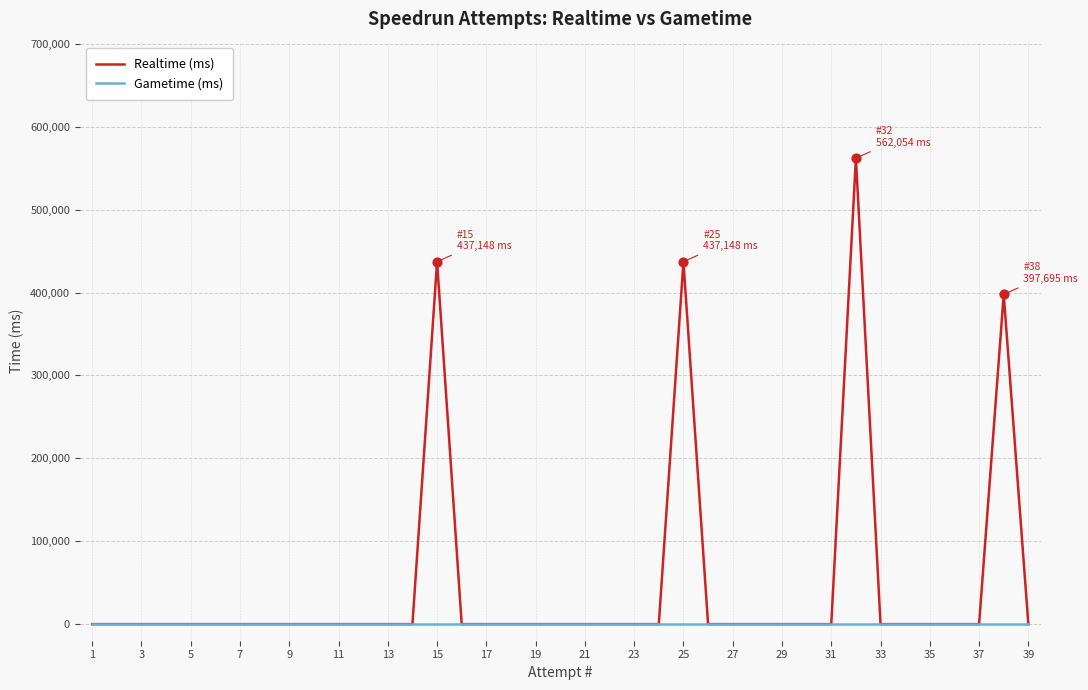

What are all the series names shown in the legend?

Realtime (ms), Gametime (ms)